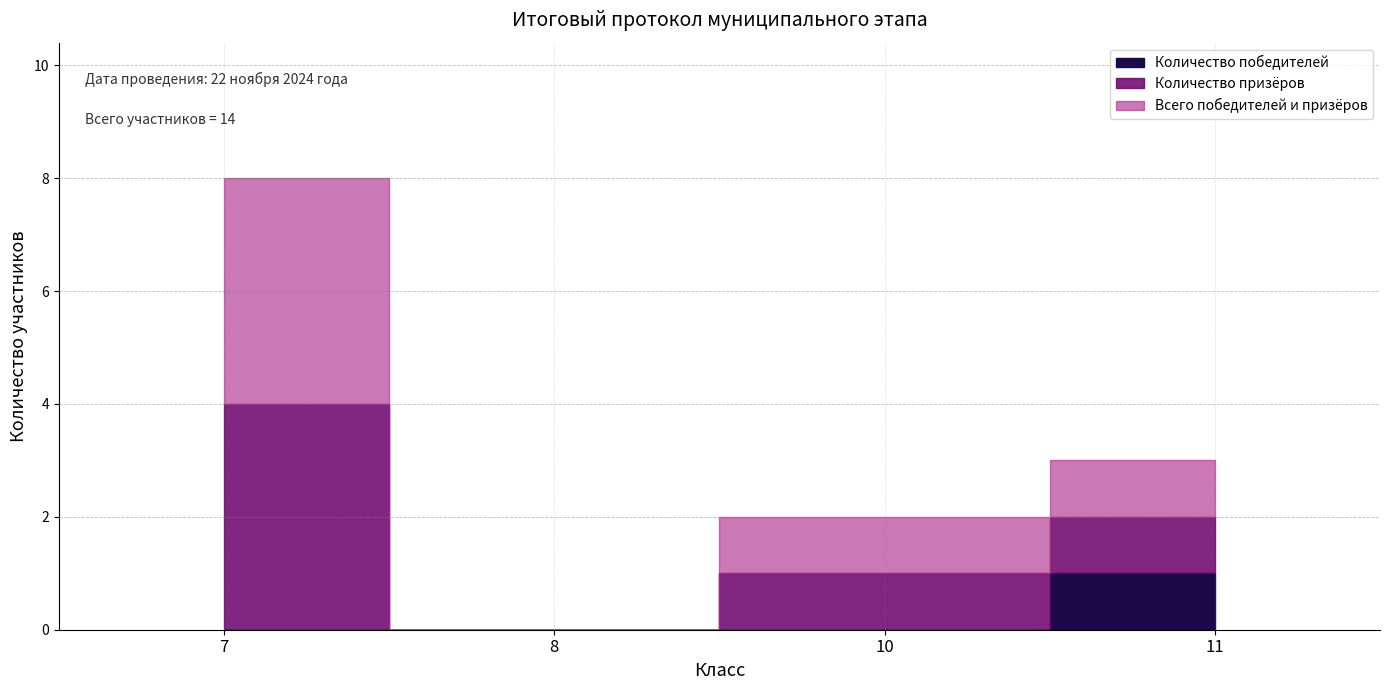

How many interior local valleys does the Всего победителей и призёров series have?

1